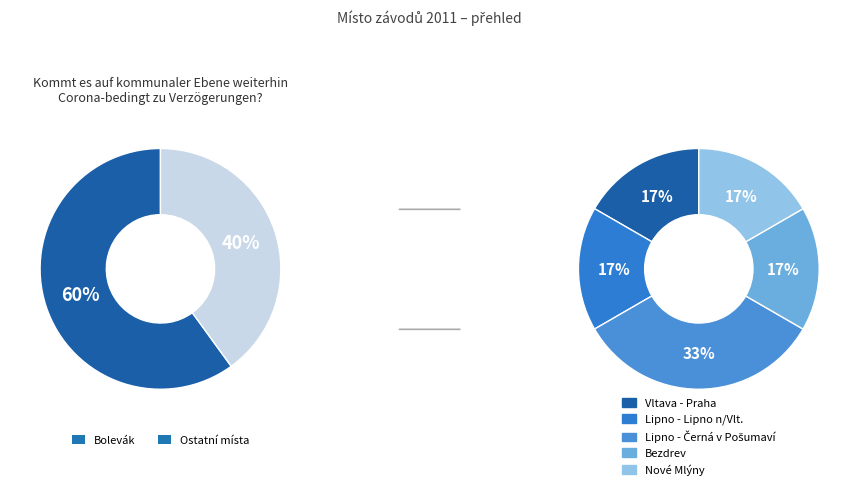

Is there a majority slice in this chart?

Yes